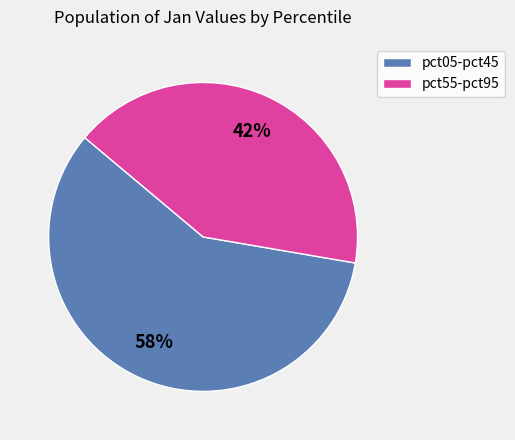

Is there a majority slice in this chart?

Yes